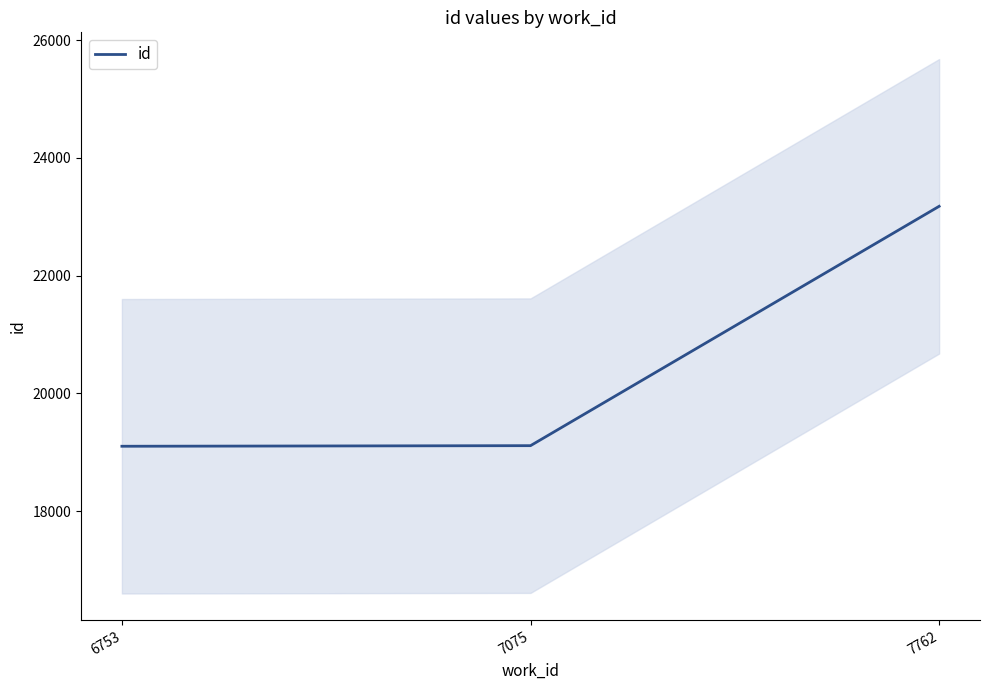

Reading right to left, extract all data points from this chart.

7762=23177	7075=19113	6753=19103